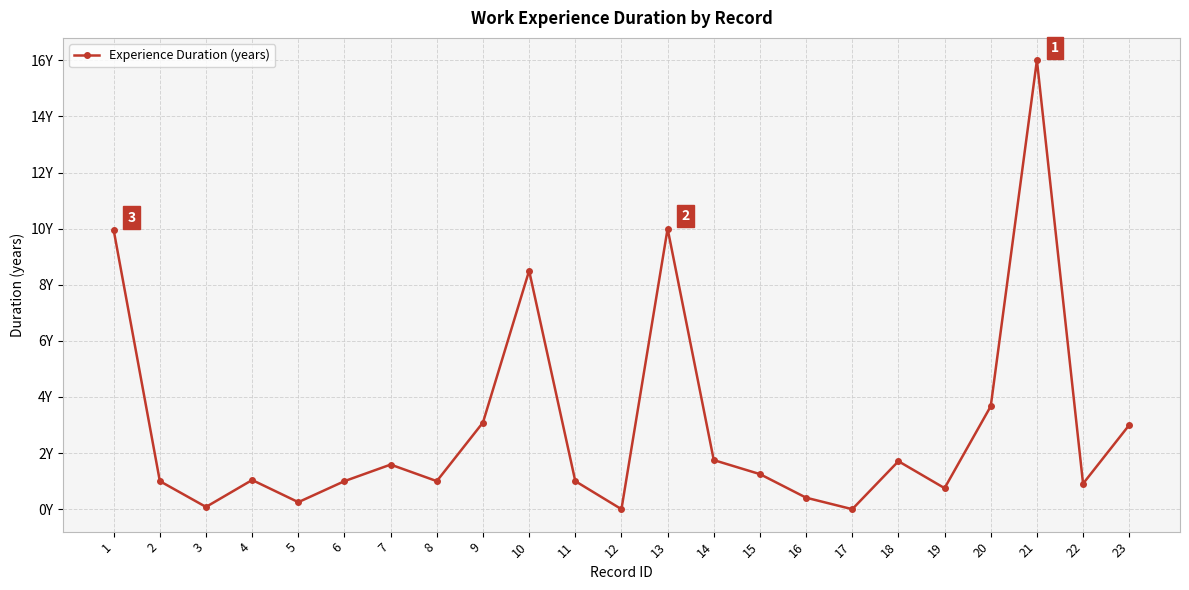

Does the chart have visible grid lines?

Yes